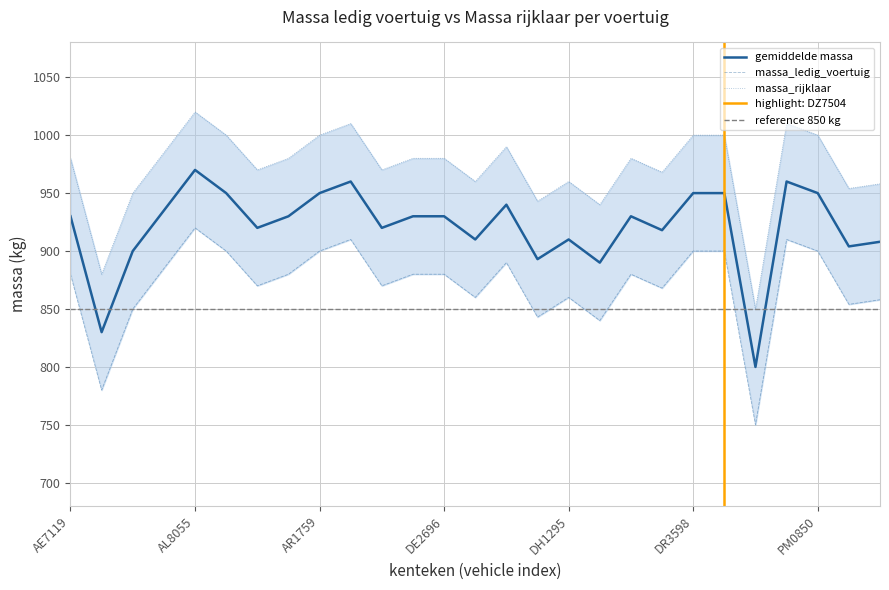

What is the total value across all series at DH8735?

1730